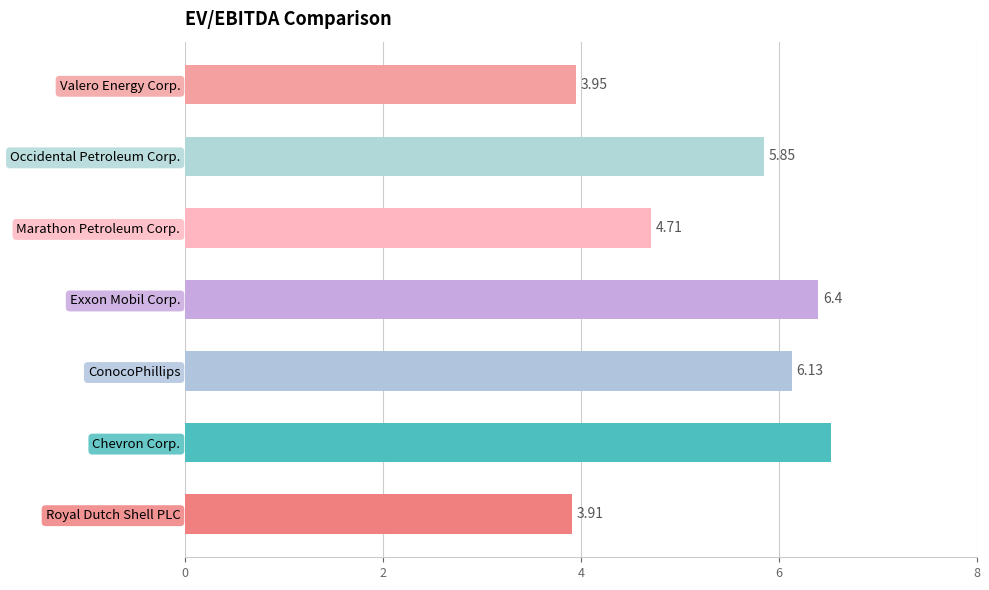

Where is the data nearest to the value 5?

Marathon Petroleum Corp.